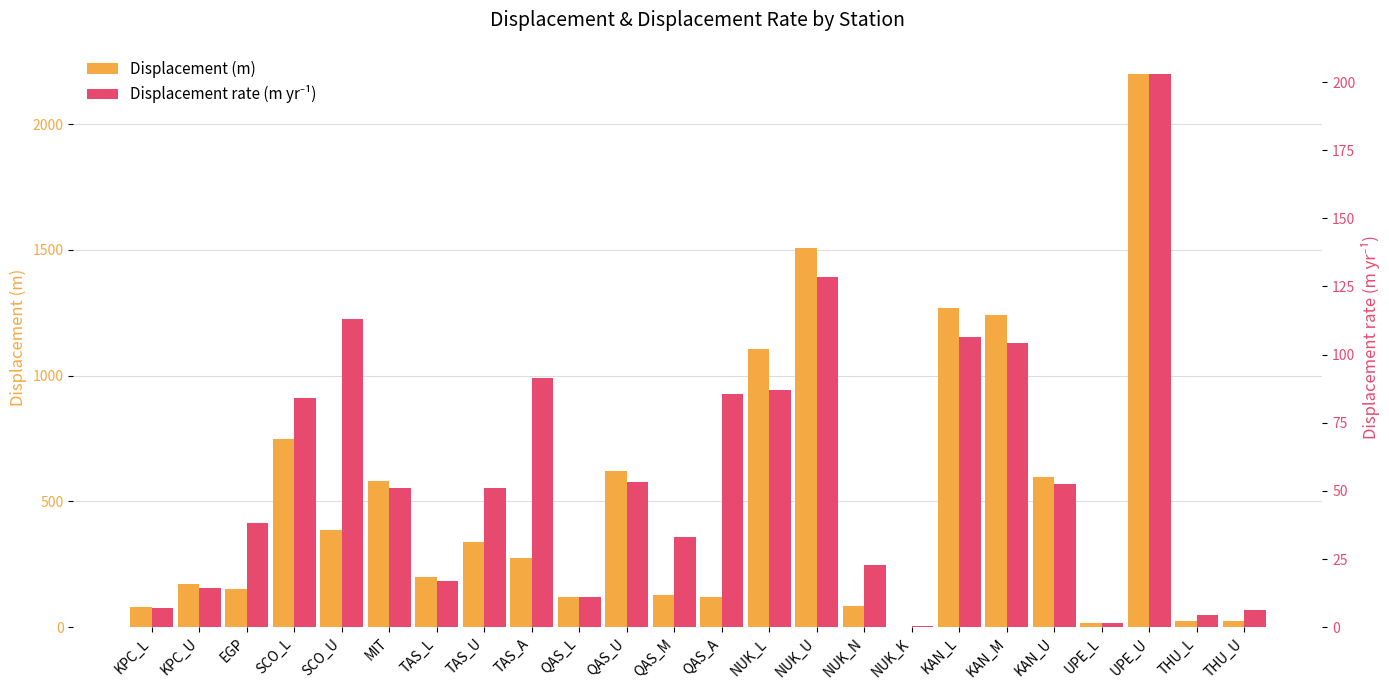

At which label does Displacement rate (m yr⁻¹) first exceed 51?

SCO_L